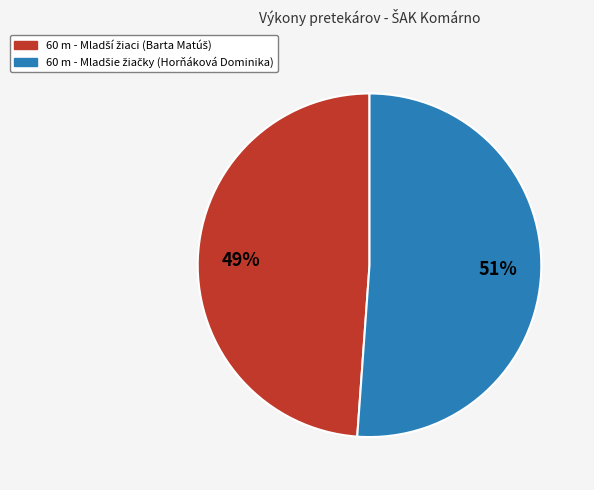

Is there any slice that represents more than half of the pie?

Yes